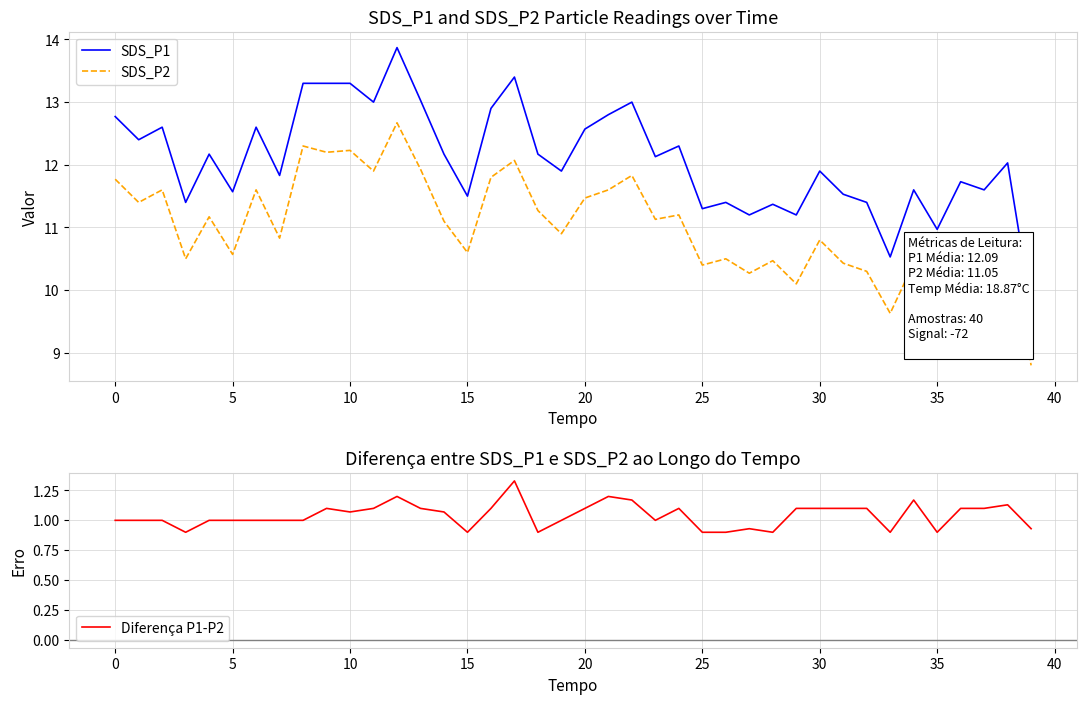

The SDS_P2 series shows 14.5 at 35. True or false?

False